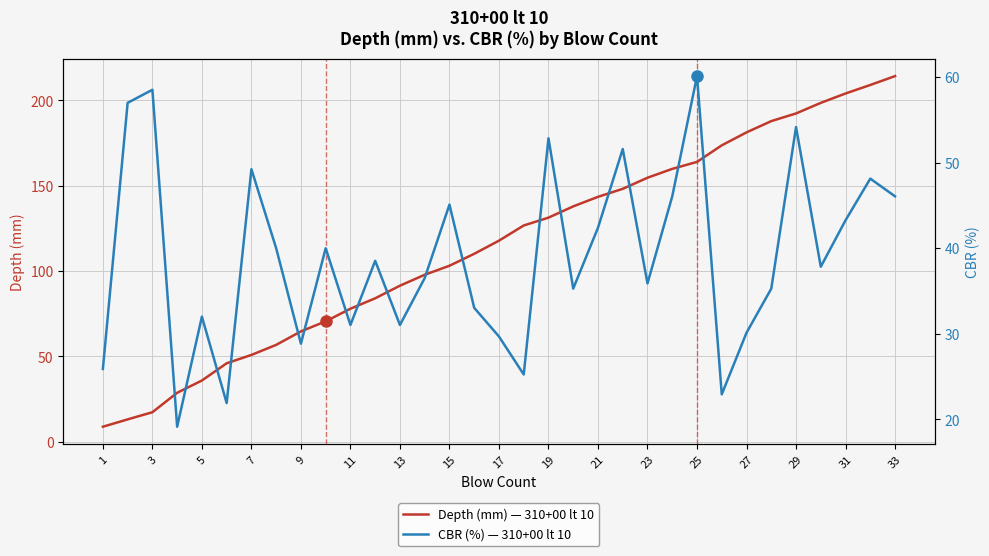

What is the difference between the maximum and second lowest values in the CBR (%) — 310+00 lt 10 series?

38.2